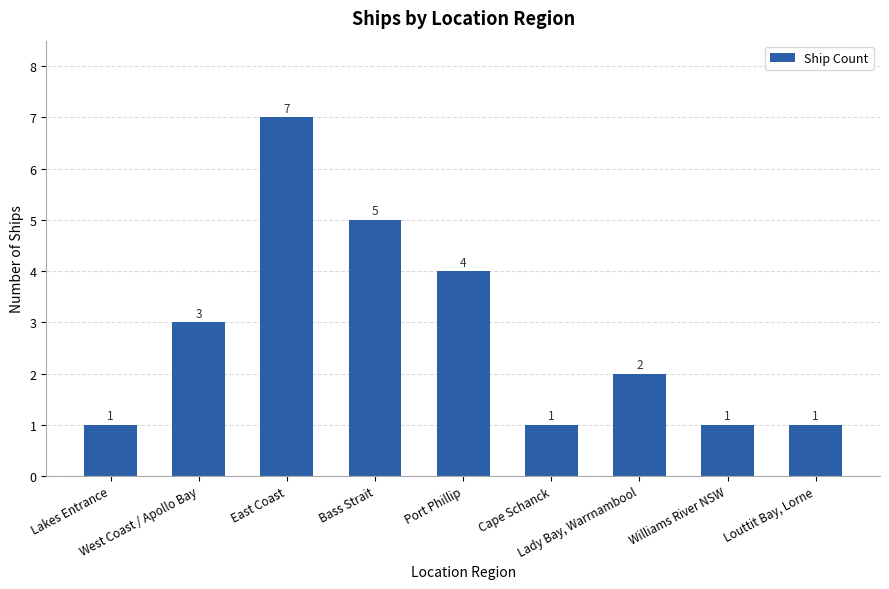

What is the sum of the values at Cape Schanck and Williams River NSW?

2